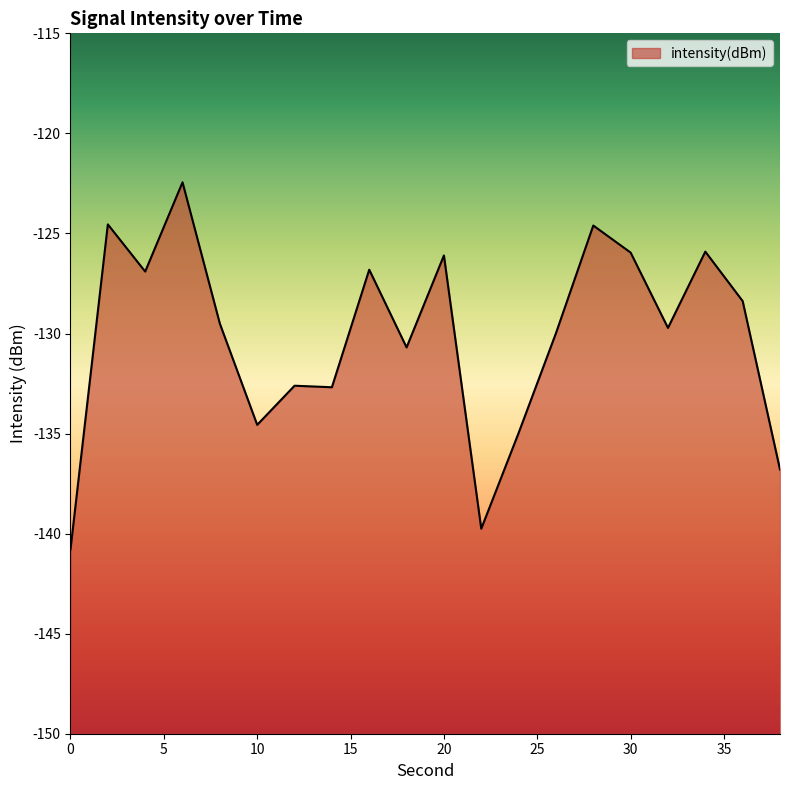

How many interior local valleys (lower than both neighbors) does the data have?

6